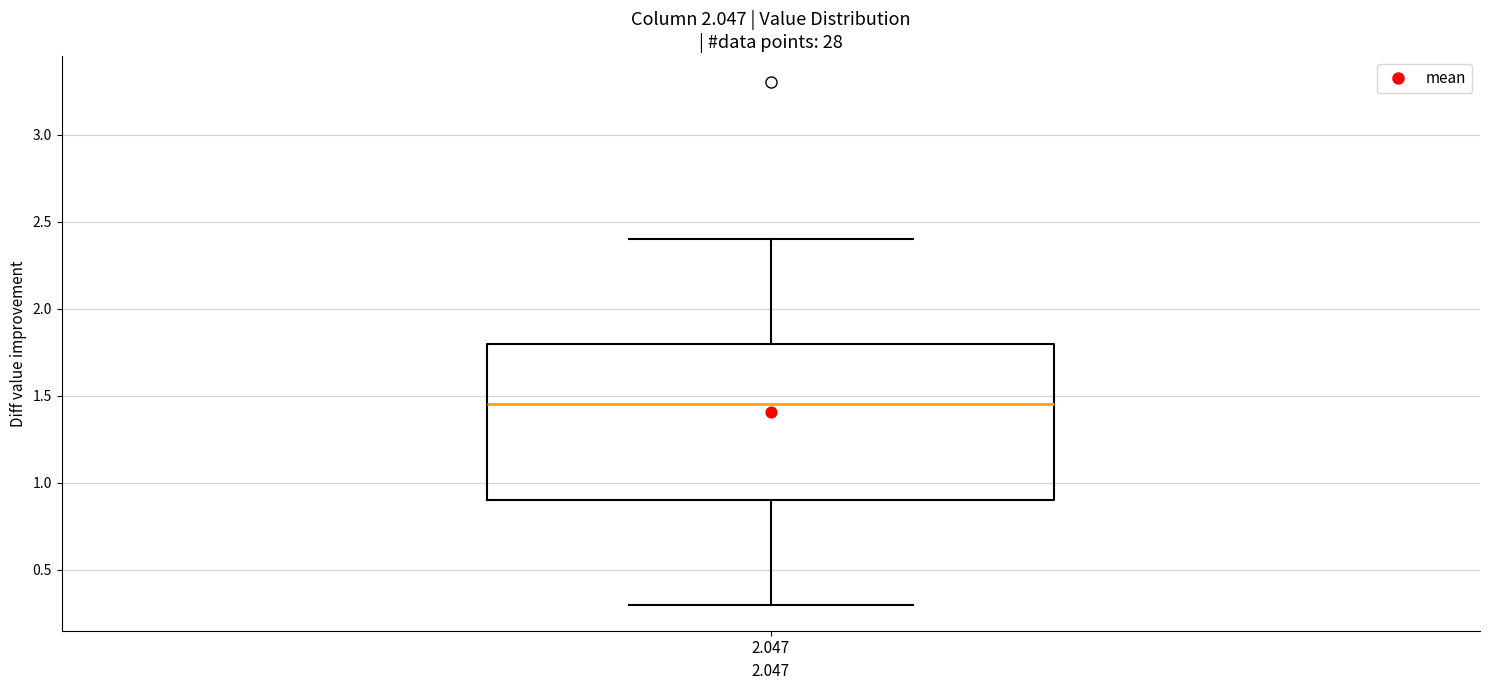

Transcribe this box plot: give where the median line is, the range the box spans, and where the two whiskers end, as read against the y-axis. The values are not printed on the chart, so give them approximately, as read against the axis.

median 1.45, box 0.90 to 1.80, whiskers 0.30 to 2.40